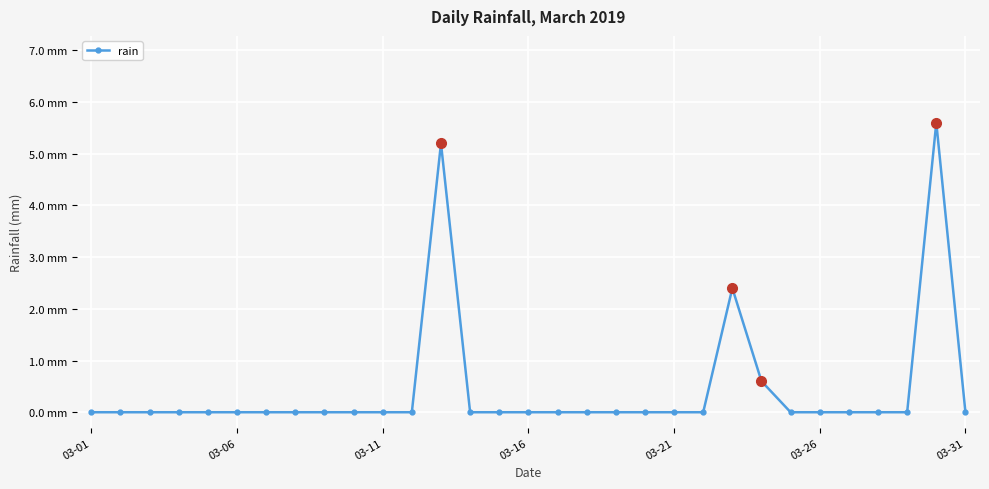

Does the chart display data point markers on the line(s)?

Yes